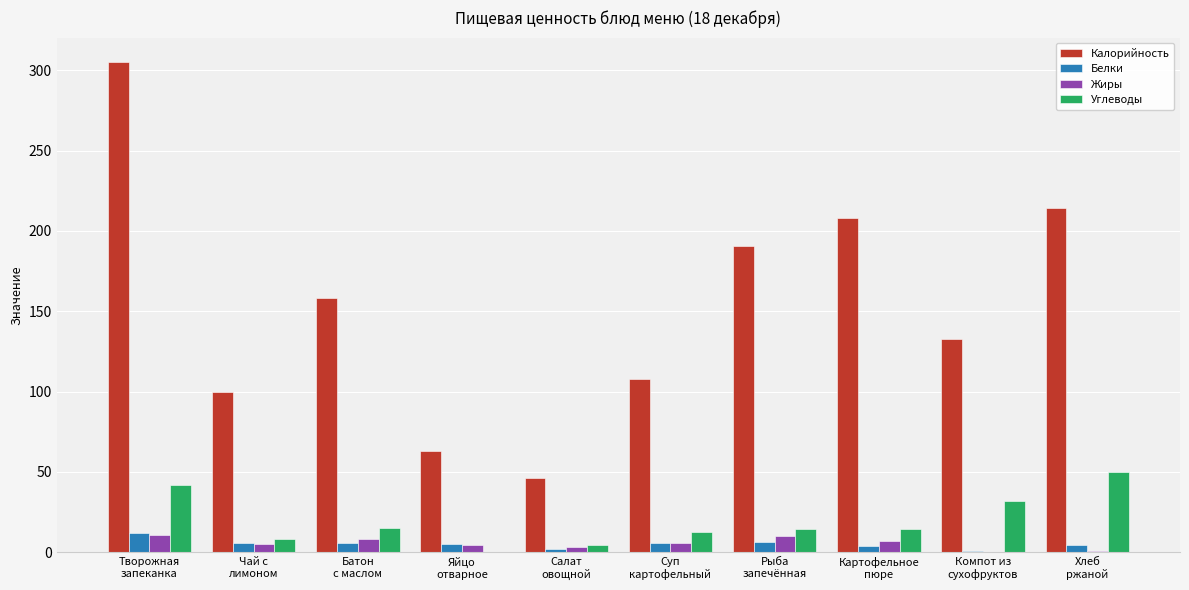

How many series are shown in this chart?

4